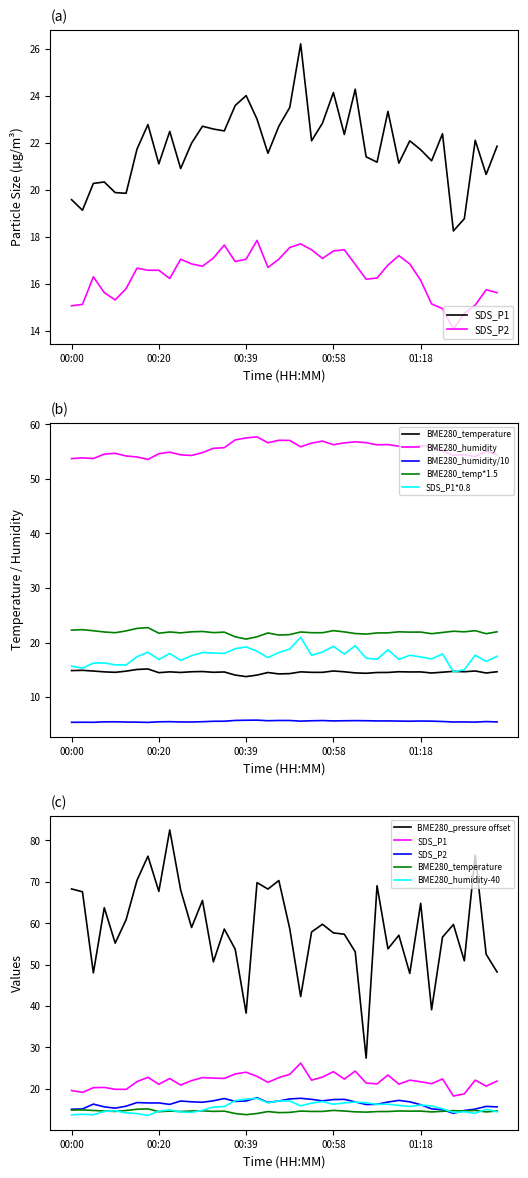

Which series has the widest spread of values?

BME280_pressure